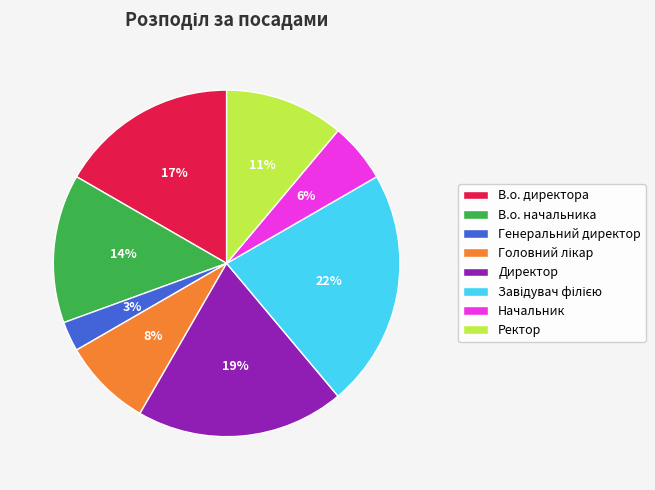

Count the number of slices in the pie.

8